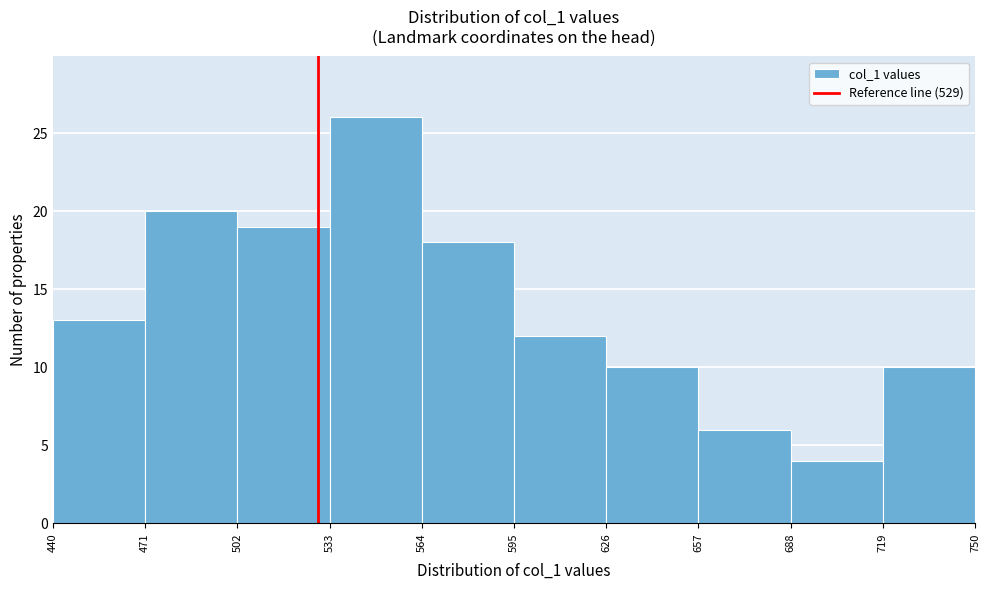

Reading left to right, list every bar in this chart as the range it spans on the x-axis followed by its height. The values are not printed on the chart, so give them approximately, as read against the axis.

440 to 471: 13
471 to 502: 20
502 to 533: 19
533 to 564: 26
564 to 595: 18
595 to 626: 12
626 to 657: 10
657 to 688: 6
688 to 719: 4
719 to 750: 10